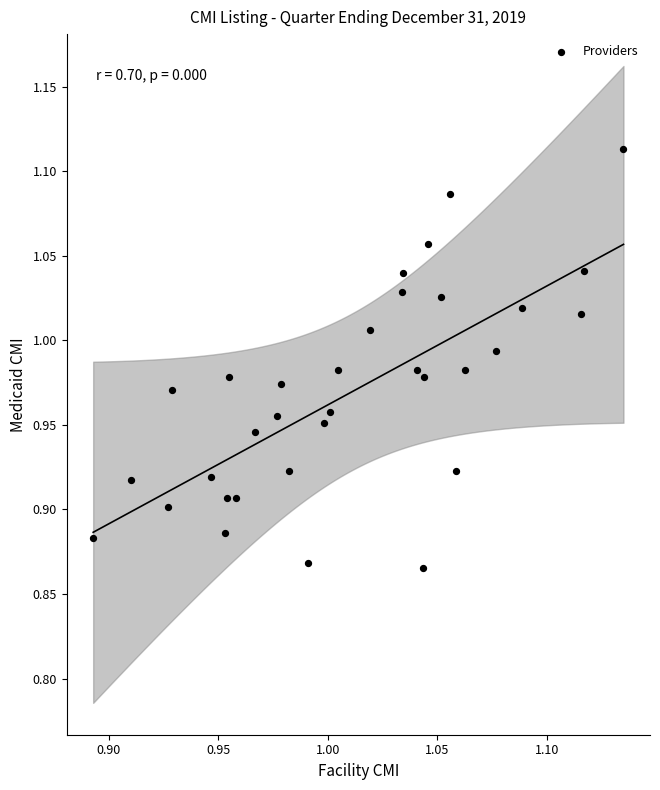

Count the number of points in this scatter plot.

33